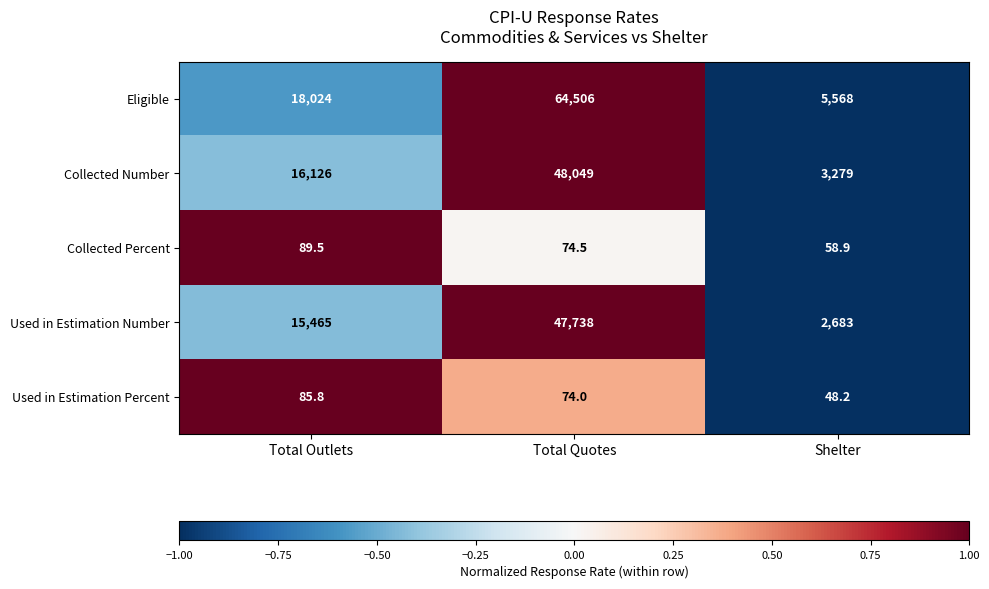

The Used in Estimation Percent series shows 74.0 at Total Quotes. True or false?

True